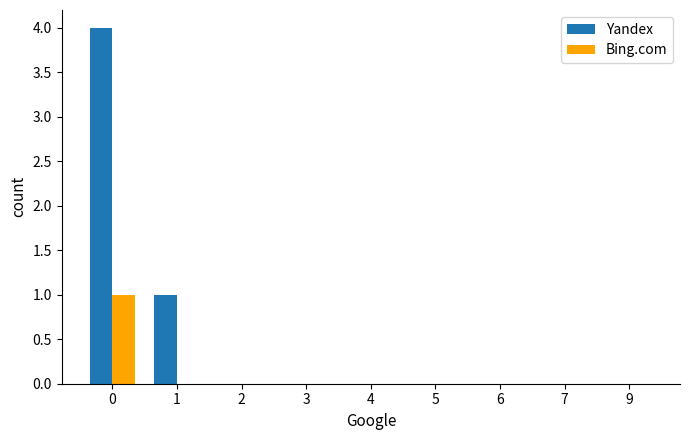

Is it true that Yandex equals 0 at 3?

True